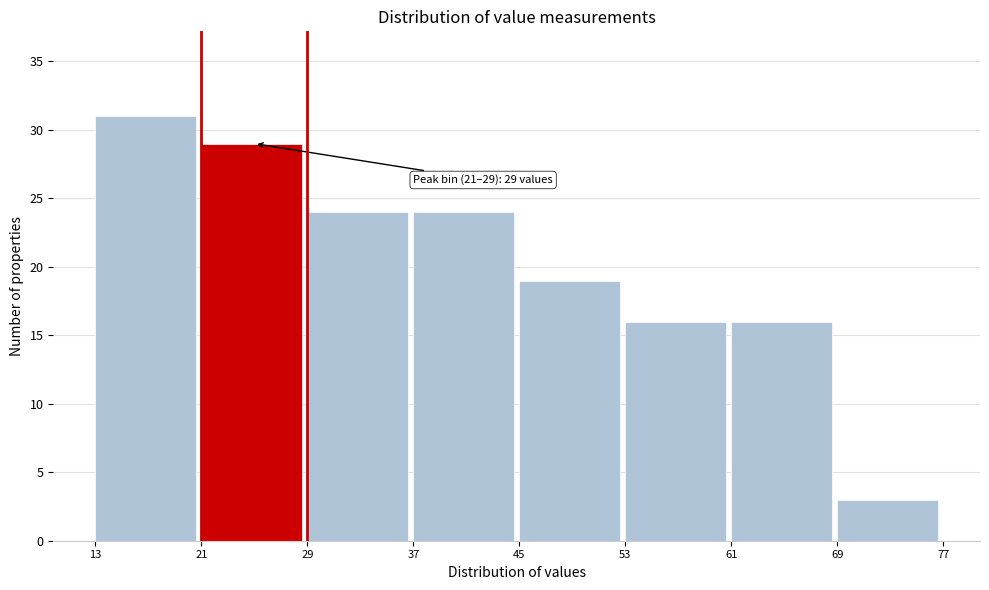

Which range on the x-axis has the tallest bar?

13 to 21